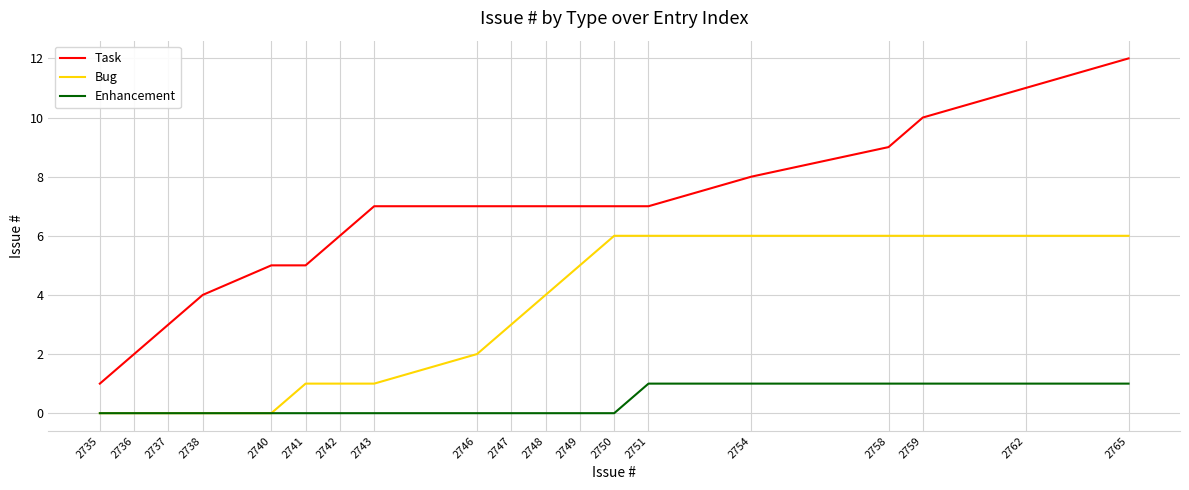

Does the chart display data point markers on the line(s)?

No